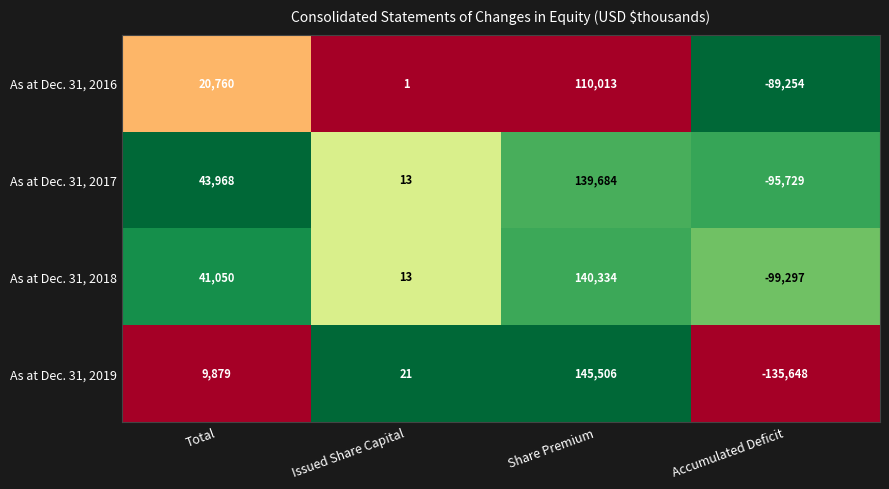

The As at Dec. 31, 2017 series shows 43968 at Total. True or false?

True